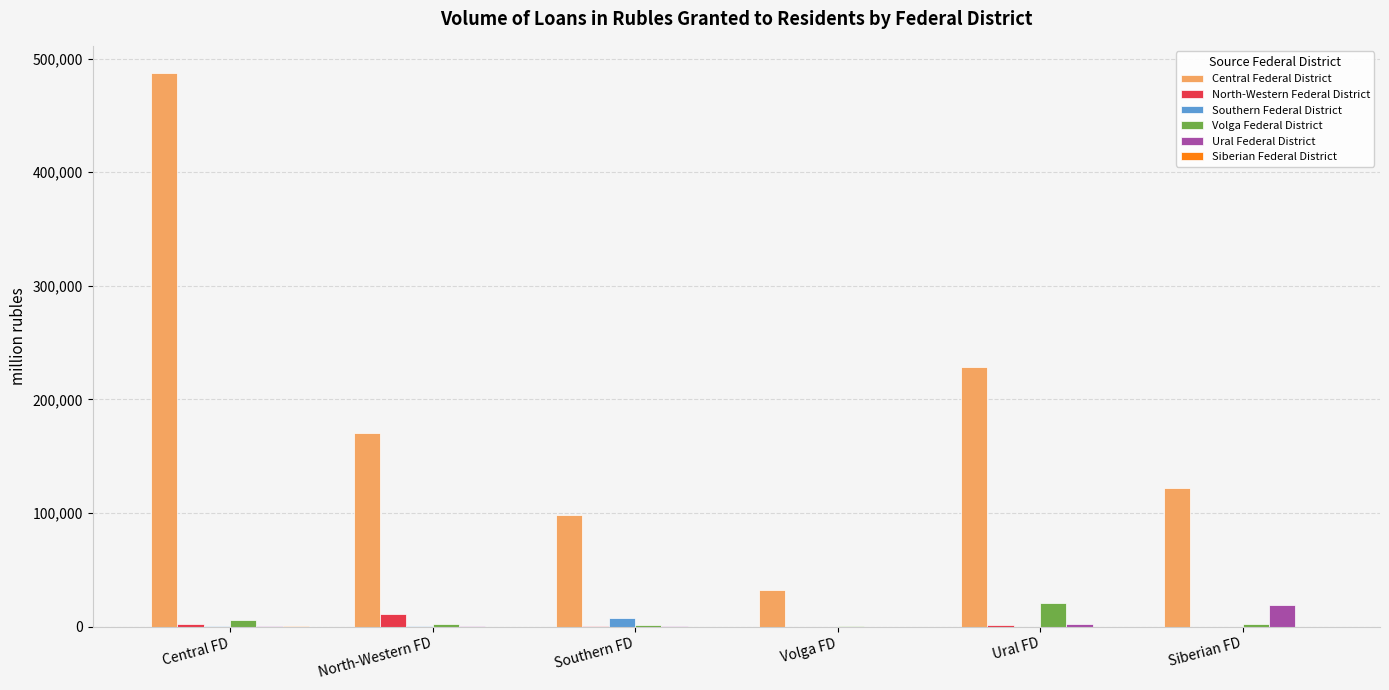

The North-Western Federal District series shows 11278 at North-Western FD. True or false?

True